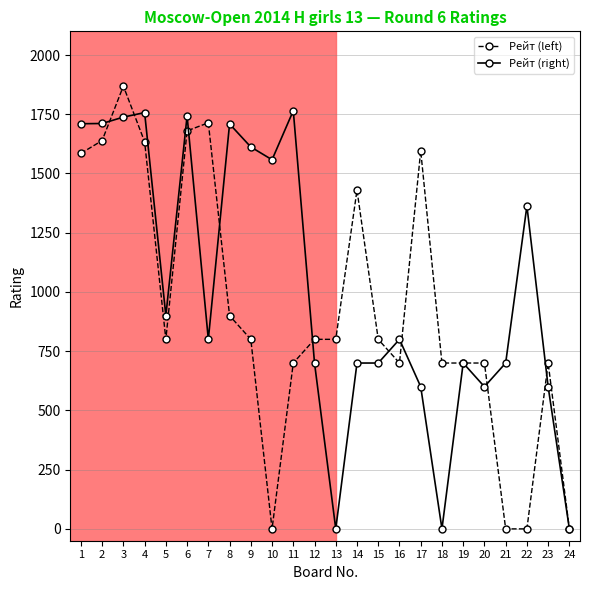

What is the difference between the Рейт (left) values at 9 and 22?

800